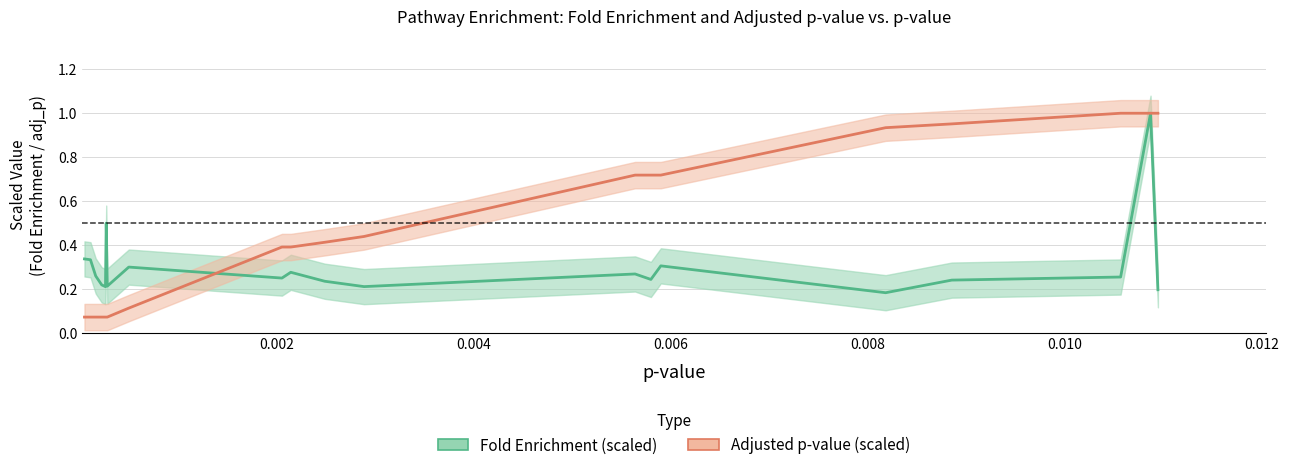

Reading left to right, transcribe all the data shown in this chart.

p_value: 0.1	0.1	0.1	0.1	0.1	0.1	0.1	0.1	0.4	0.4	0.4	0.4	0.7	0.7	0.7	0.9	1.0	1.0	1.0	1.0
fold_enrichment: 0.3	0.3	0.3	0.2	0.2	0.5	0.2	0.3	0.2	0.3	0.2	0.2	0.3	0.2	0.3	0.2	0.2	0.3	1.0	0.2